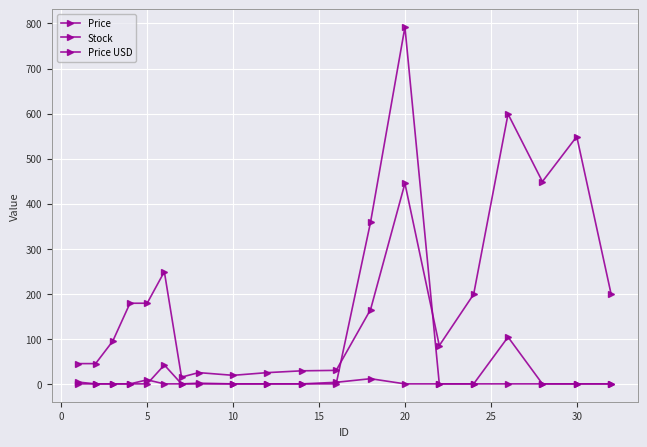

Is this an area chart (filled region under the line)?

No